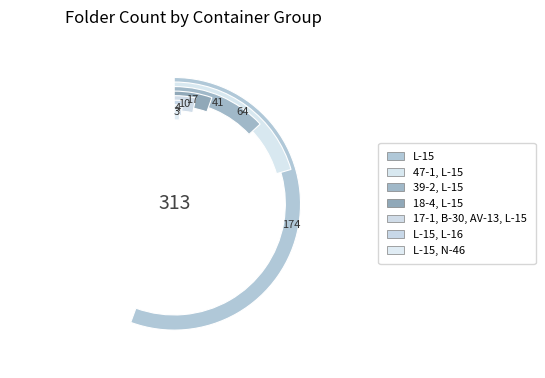

To the nearest percent, what is the combined percentage of 47-1, L-15 and L-15, N-46?

21%